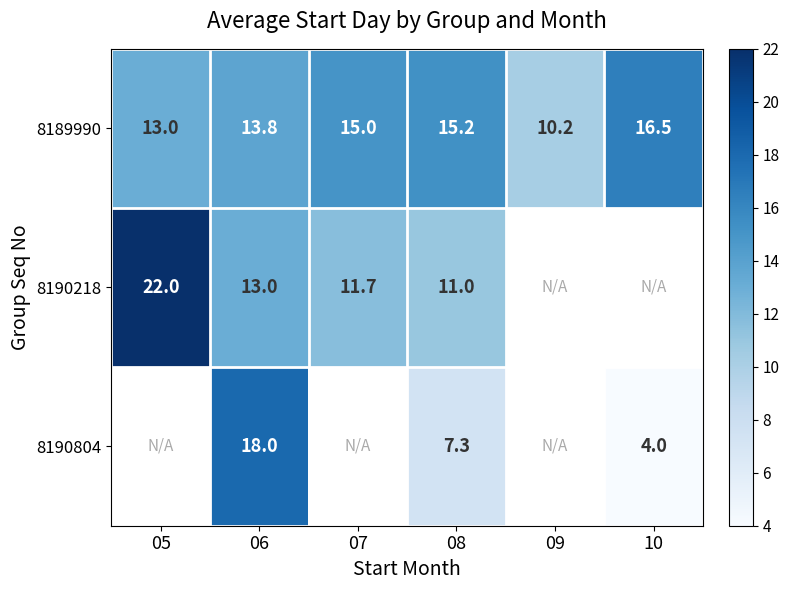

Which has a higher value, 05 or 09?

05